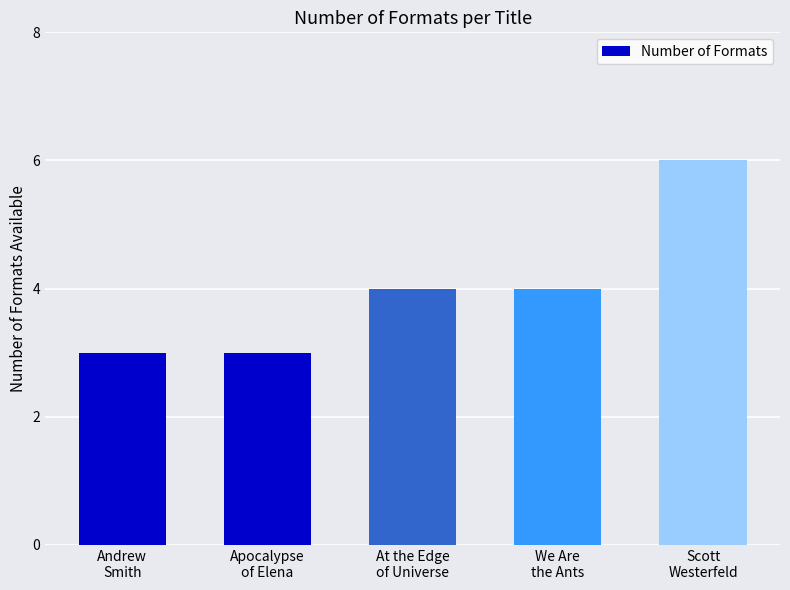

What is the label of the 5th bar from the left?

Scott
Westerfeld